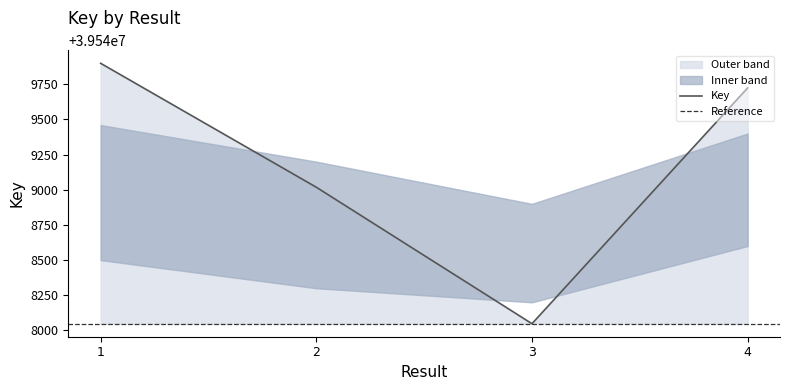

Is it true that the value at 4 is 39549724?

True